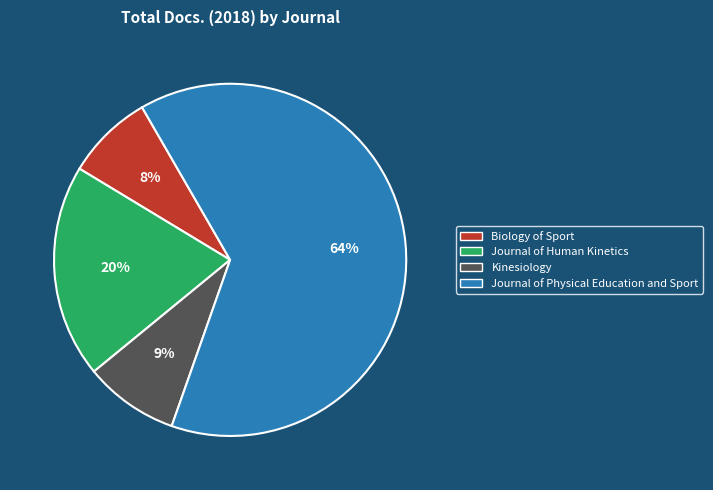

Is there any slice that represents more than half of the pie?

Yes